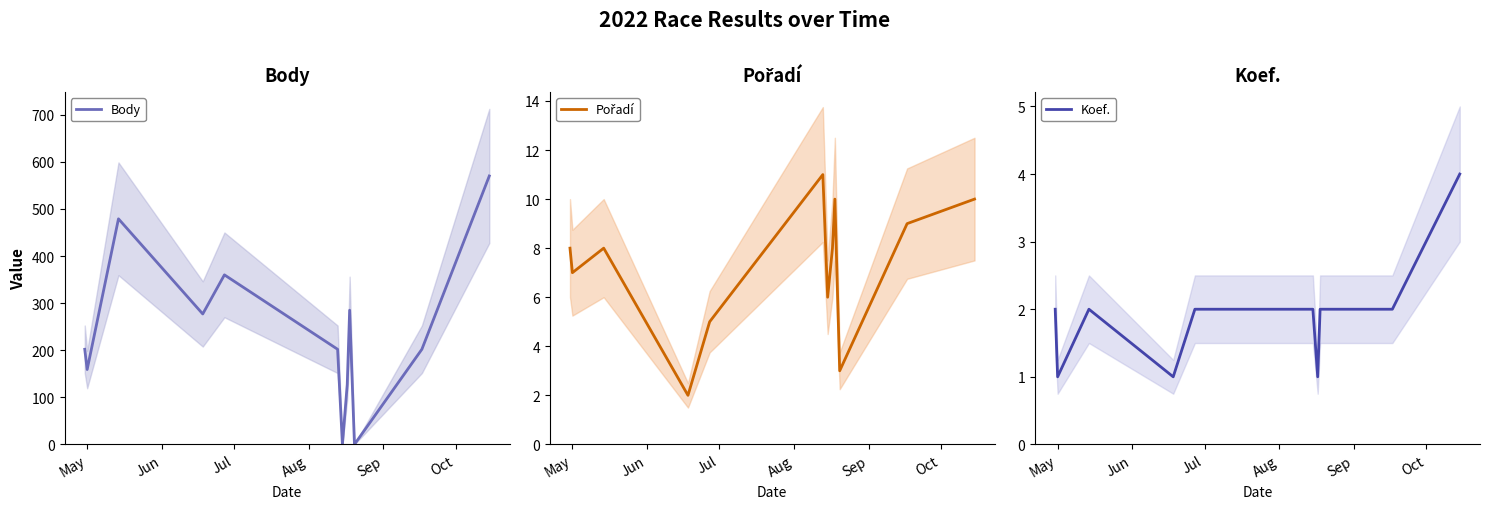

Reading left to right, extract all data points from this chart.

Body: 202	159	479	277	360	202	0	127	285	0	202	570
Pořadí: 8	7	8	2	5	11	6	8	10	3	9	10
Koef.: 2	1	2	1	2	2	2	1	2	2	2	4